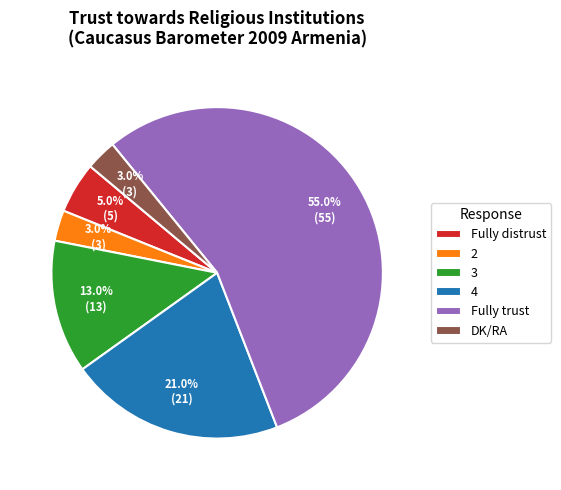

Count the number of slices in the pie.

6